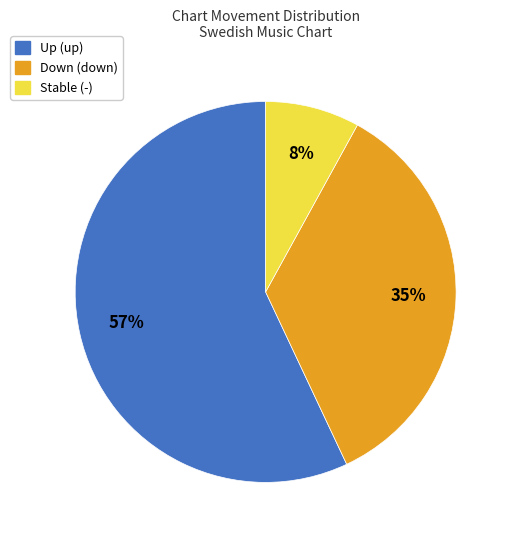

To the nearest percent, what is the average slice percentage?

33%